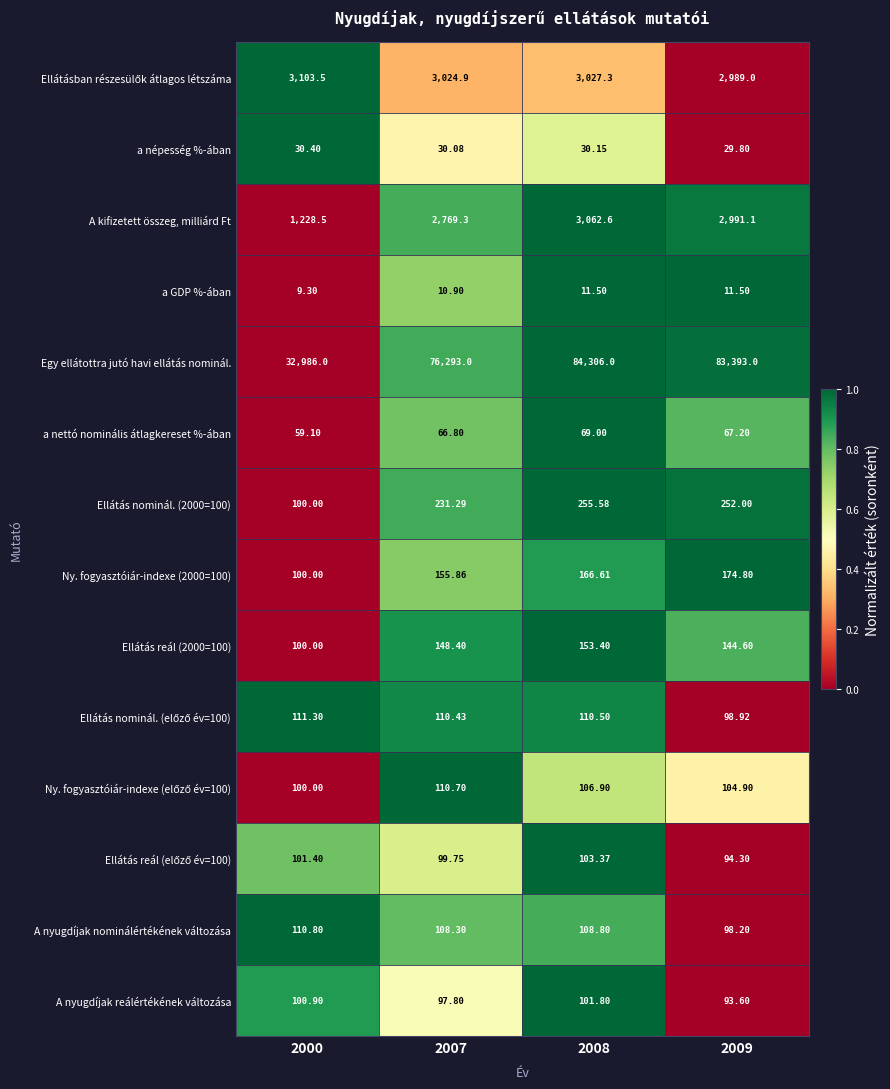

Which category has the lowest value across all series?

2000